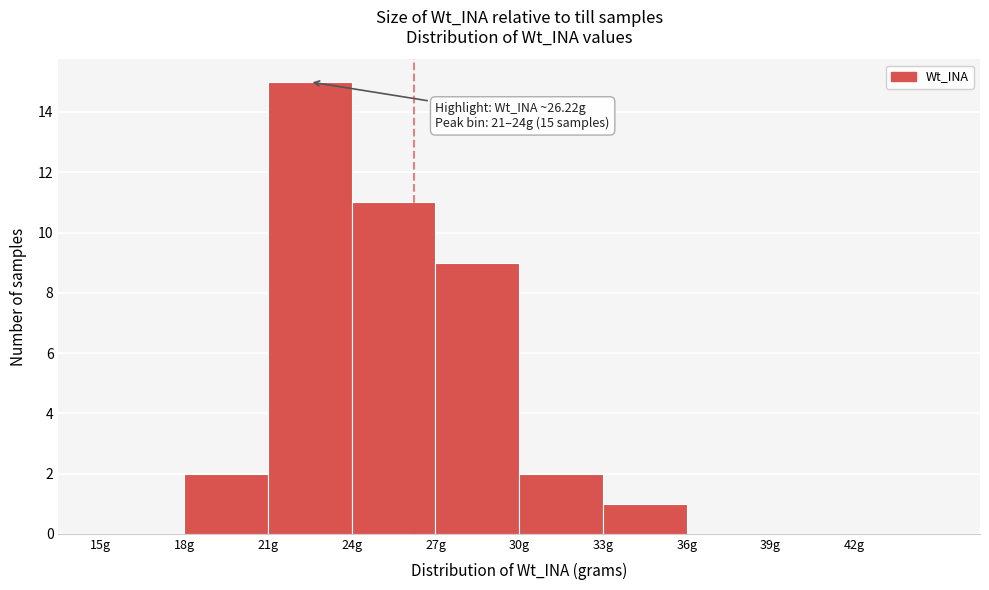

Over which range of the x-axis is the bar tallest?

21 to 24